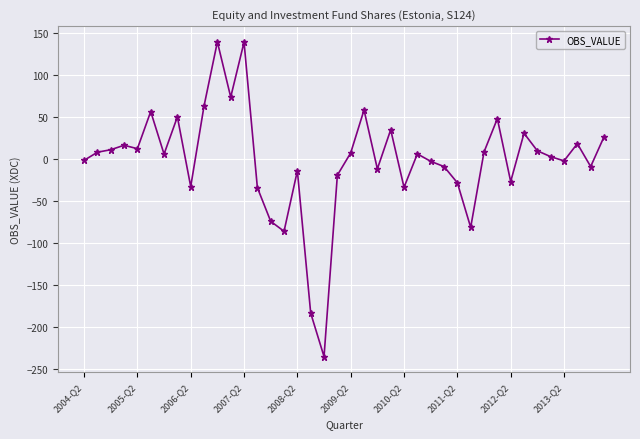

What is the difference between the maximum and minimum values?

375.2